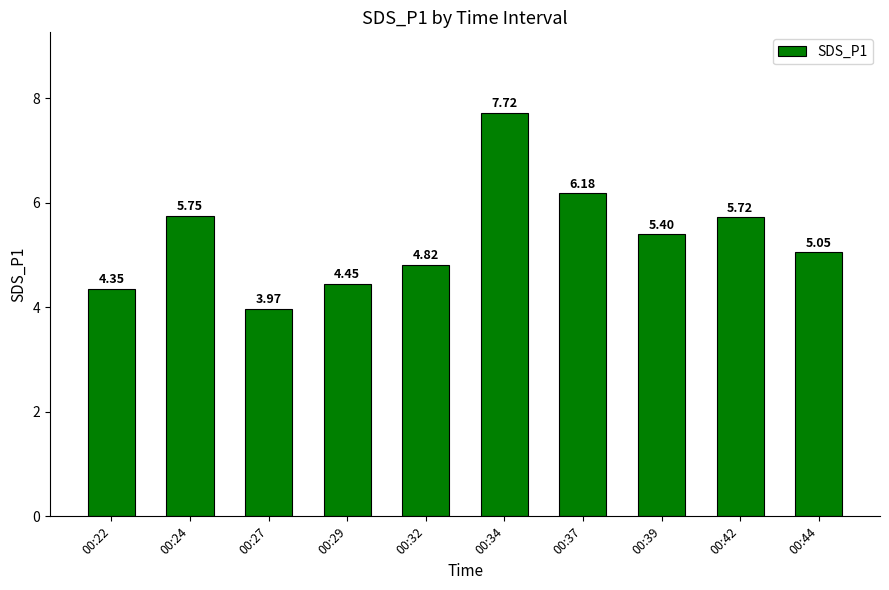

What is the difference between the values at 00:39 and 00:32?

0.6